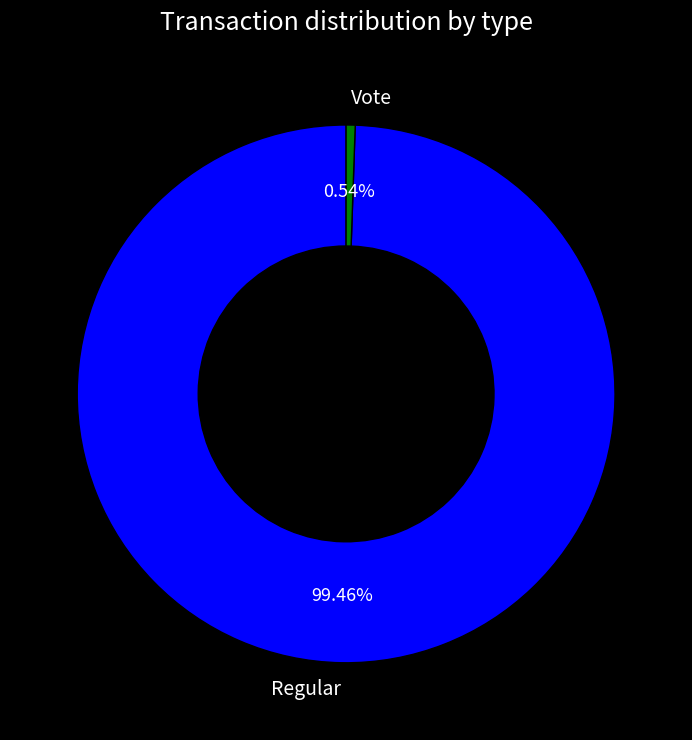

The Vote slice represents 11% of the pie. True or false?

False